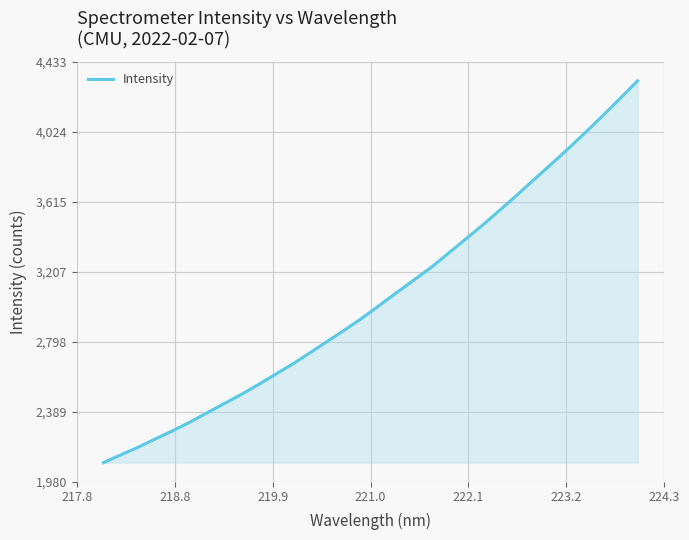

True or false: there are more than 0 points higher than both neighbors.

False